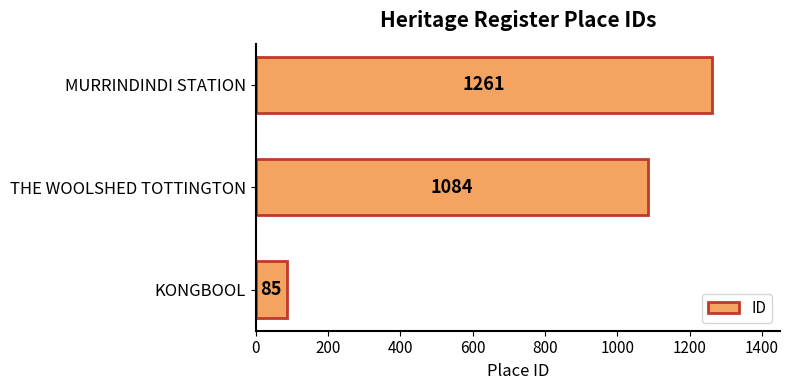

Between THE WOOLSHED TOTTINGTON and MURRINDINDI STATION, which is larger?

MURRINDINDI STATION